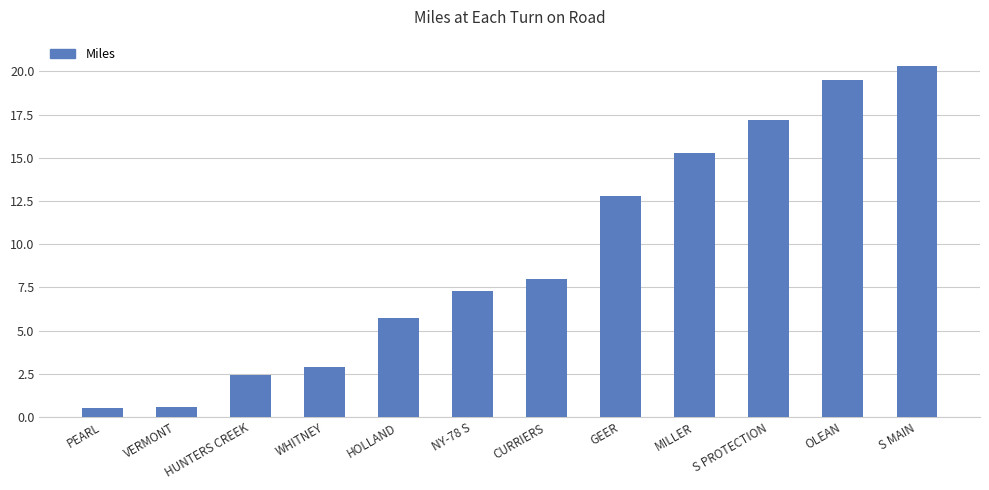

Which has a higher value, PEARL or OLEAN?

OLEAN